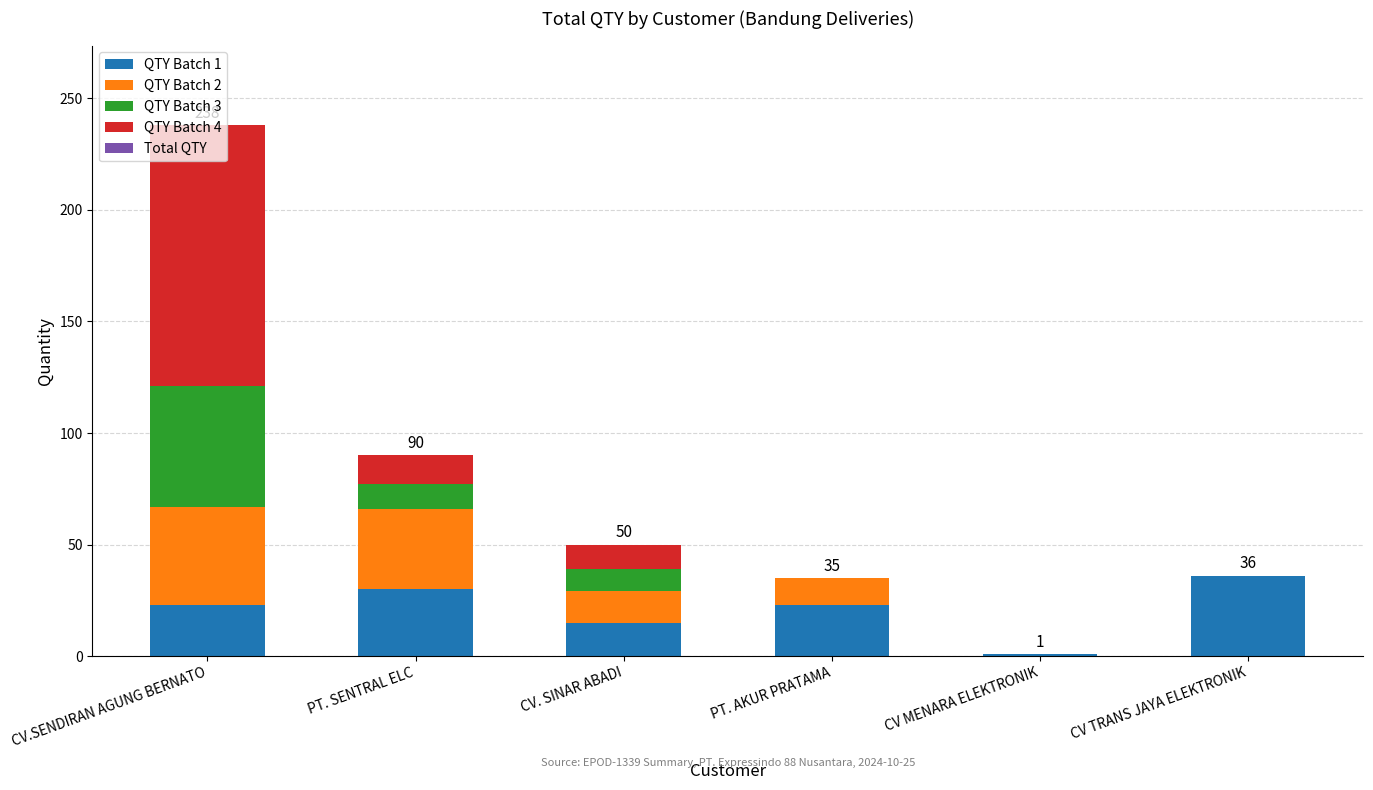

At which category is the sum across all series the highest?

CV.SENDIRAN AGUNG BERNATO